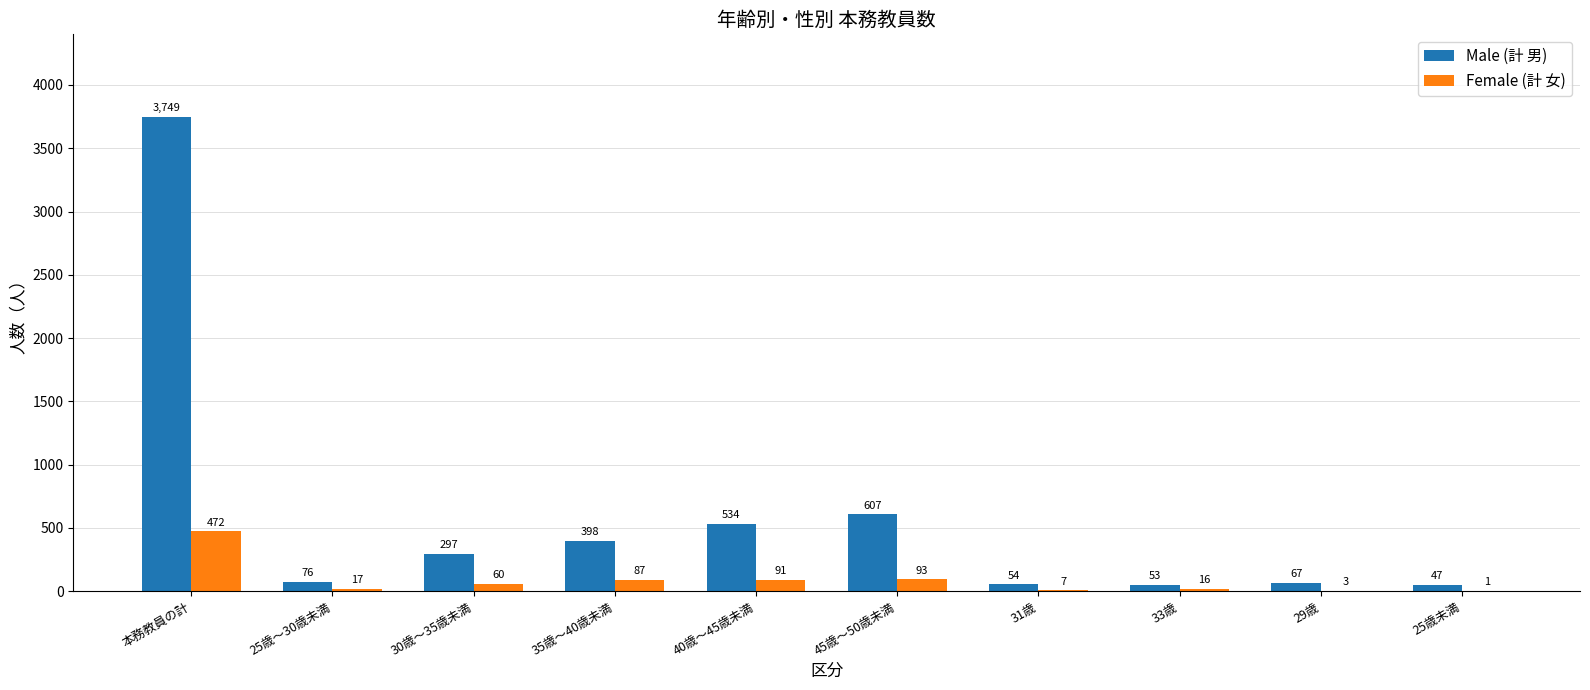

Which series has the largest range (max minus min)?

Male (計 男)